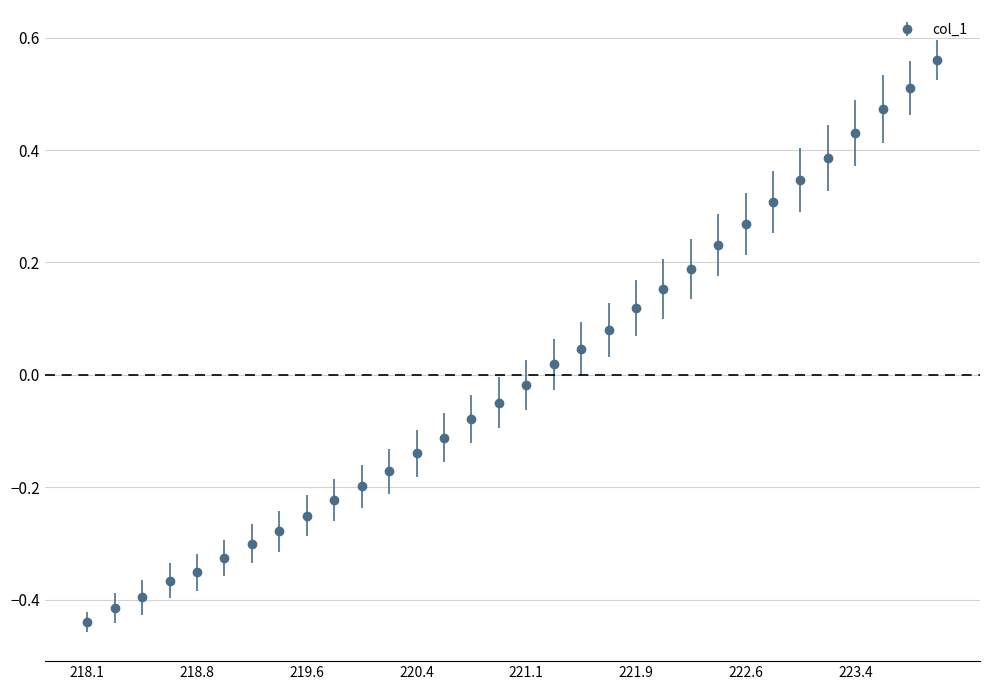

What is the difference between the maximum and minimum values?

1.0